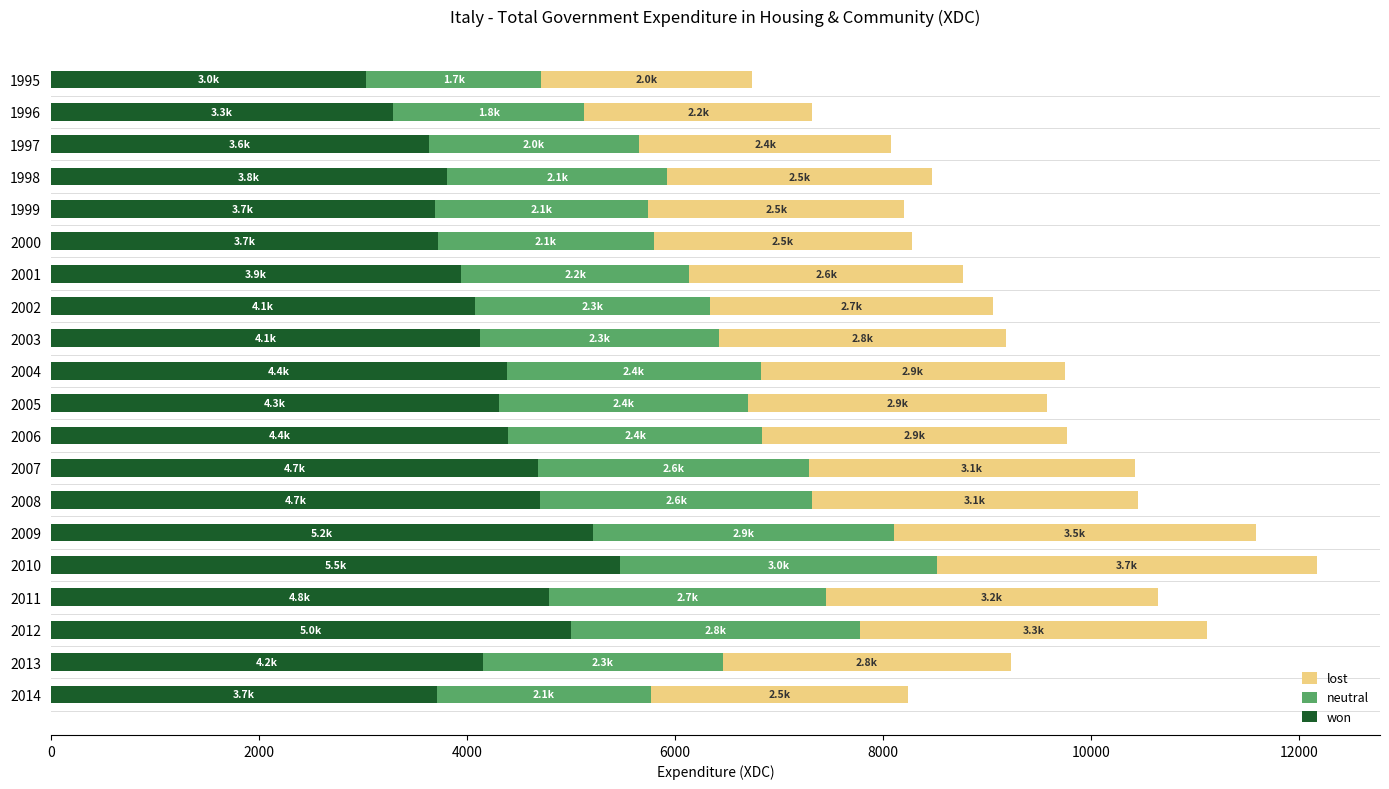

The value of won at 2000 is 2553.0. True or false?

False